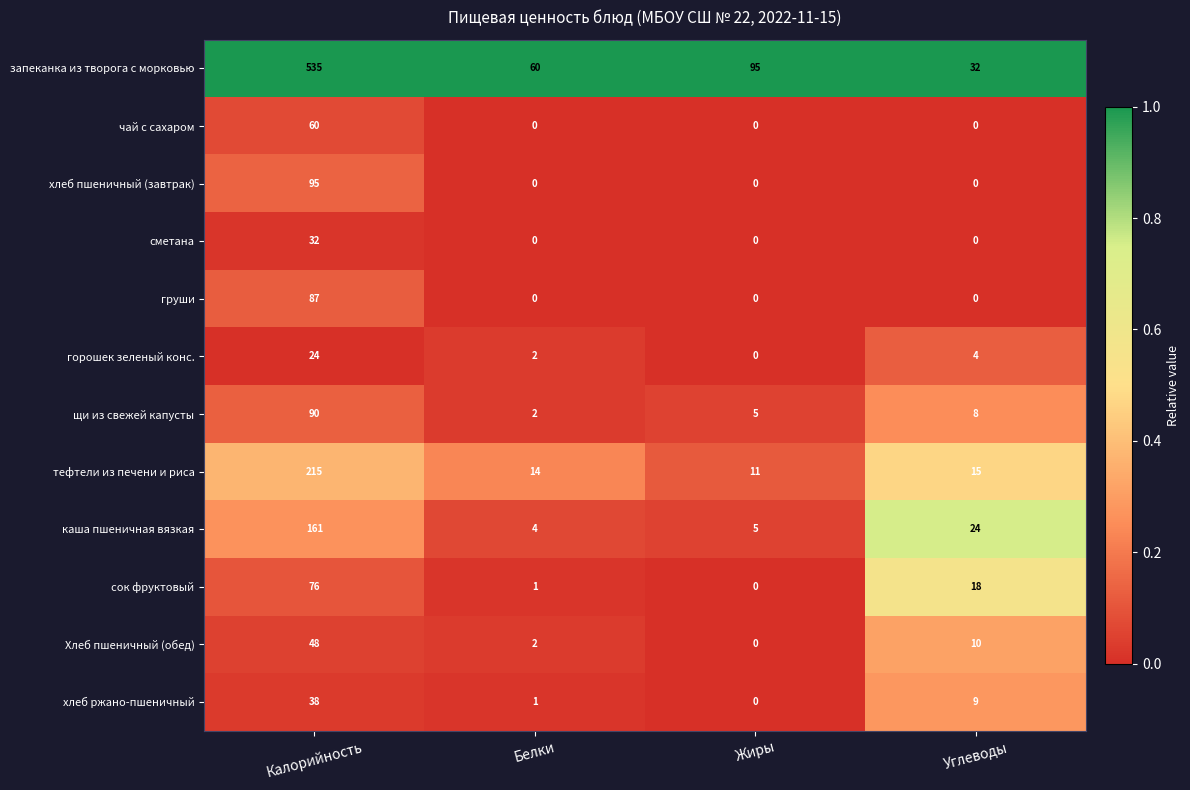

At which category does the chart reach its peak across all series?

Калорийность